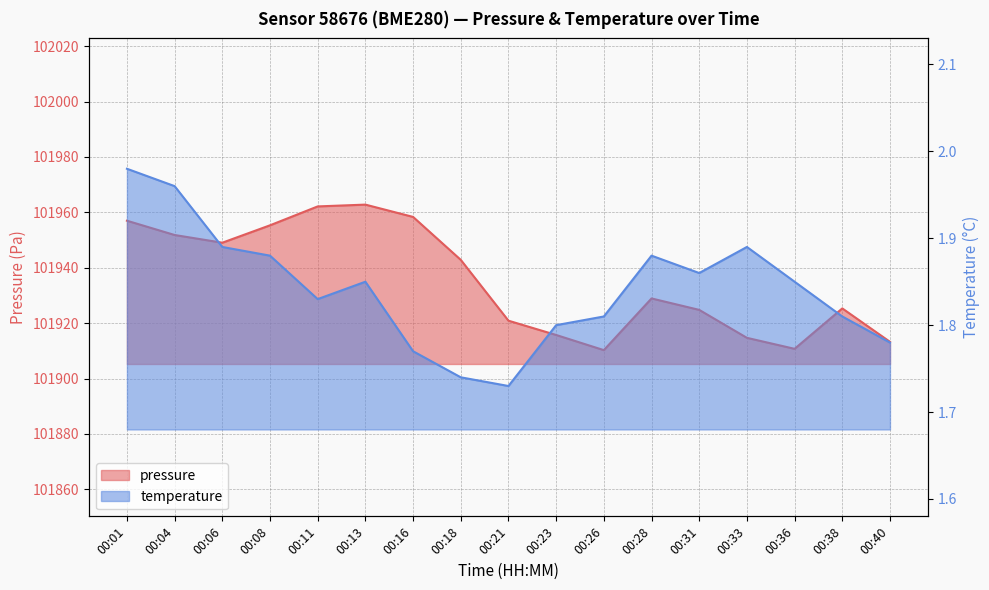

Reading right to left, what are all the values shown in this chart?

pressure: 101913.2	101925.3	101910.7	101914.7	101924.8	101928.9	101910.2	101915.7	101920.9	101942.8	101958.3	101962.8	101962.1	101955.3	101949.0	101951.8	101957.0
temperature: 1.8	1.8	1.9	1.9	1.9	1.9	1.8	1.8	1.7	1.7	1.8	1.9	1.8	1.9	1.9	2.0	2.0